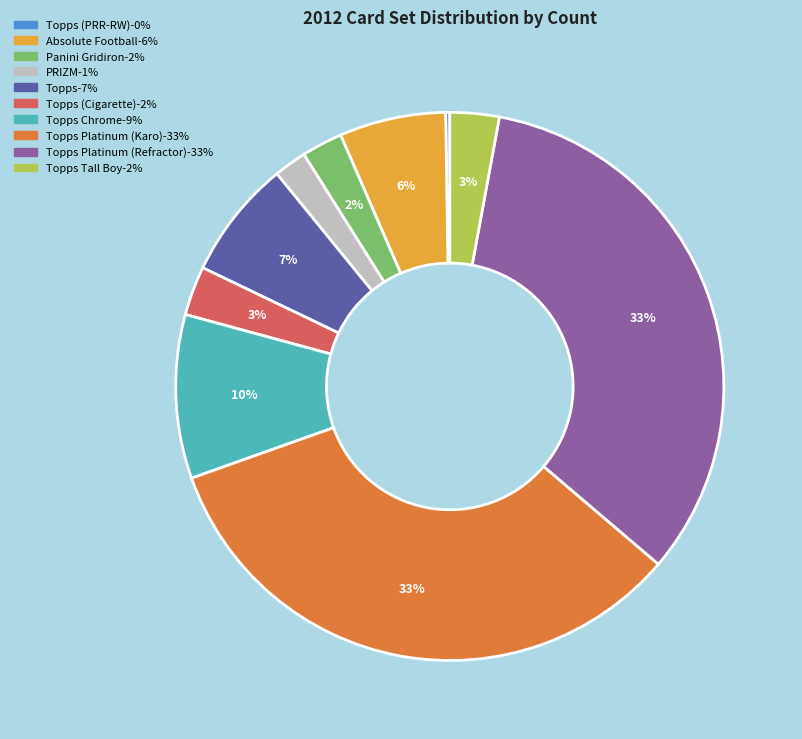

Does any single category account for the majority?

No